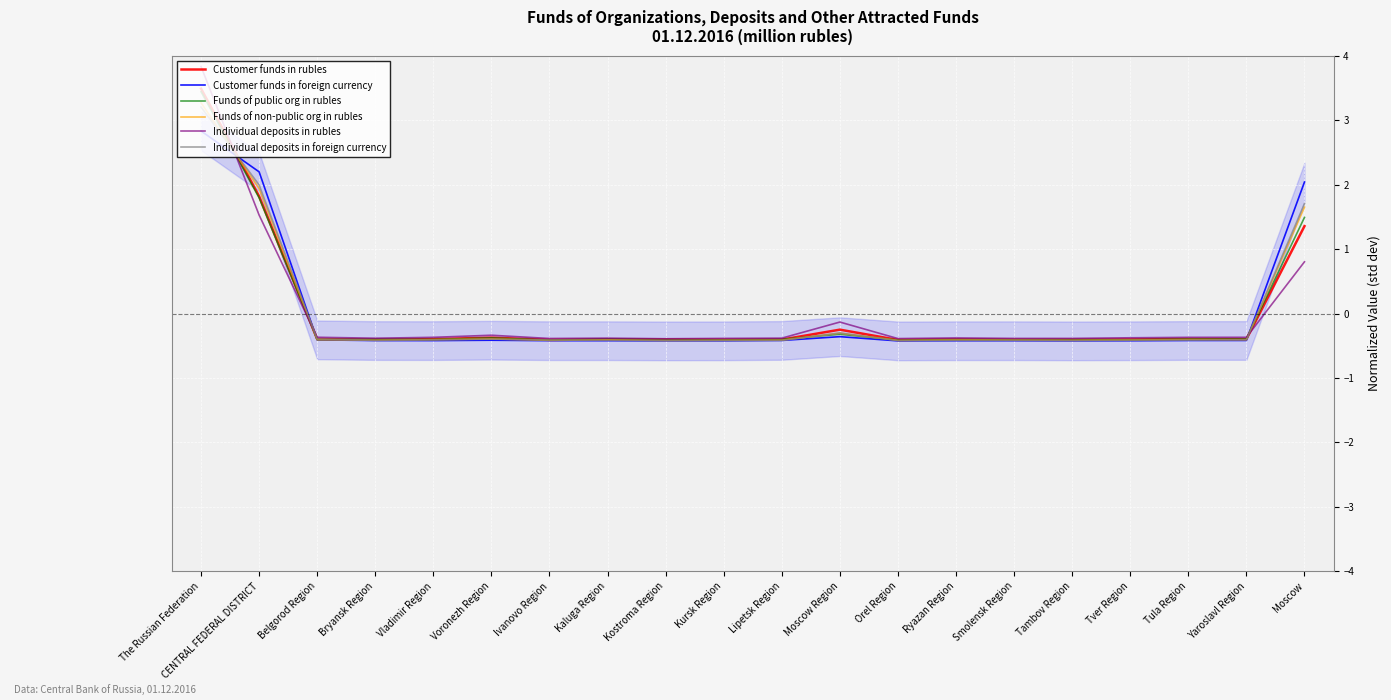

What is the label of the 16th point from the right?

Vladimir Region